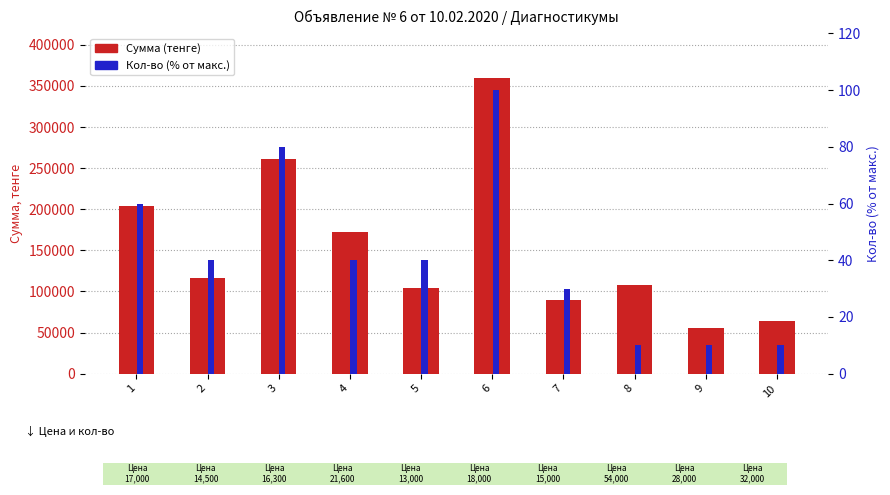

Which category has the lowest value in the Сумма (тенге) series?

9